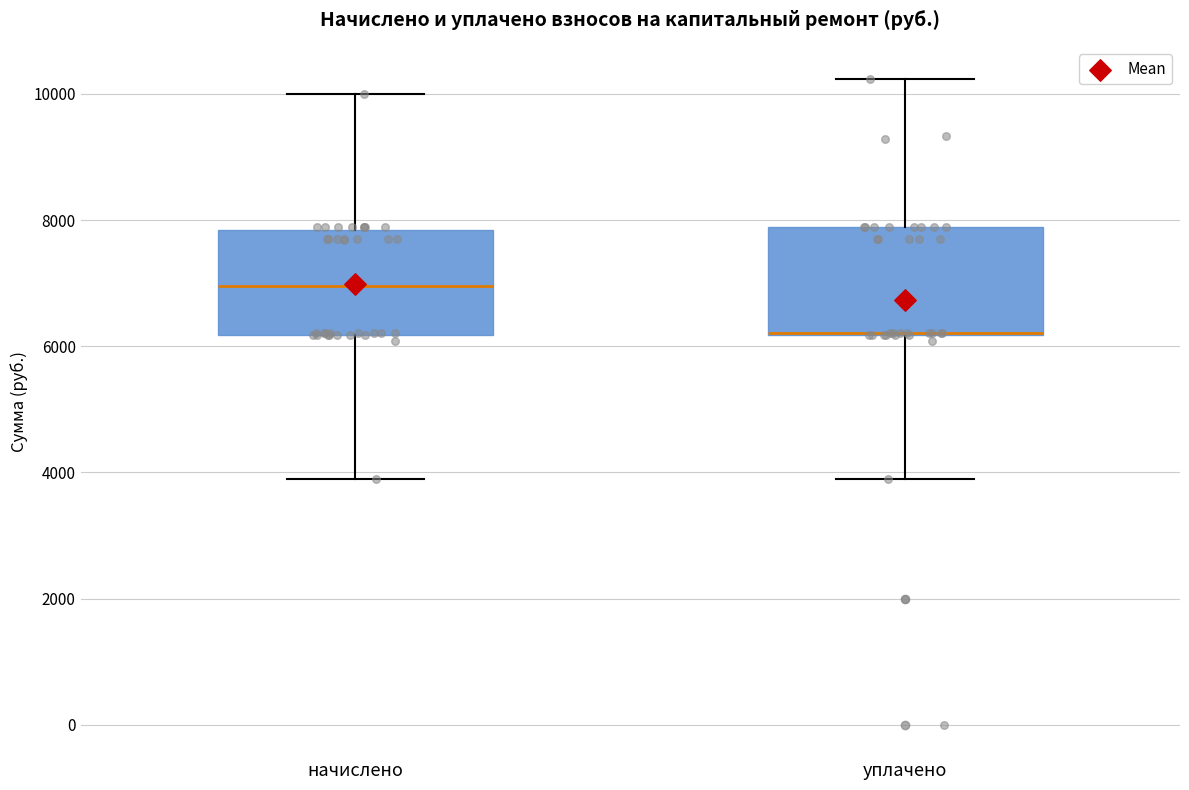

Reading left to right, read every box against the y-axis: the position of its median line, the range the box covers, and the ends of its whiskers. The values are not printed on the chart, so give them approximately, as read against the axis.

начислено: median 7000, box 6200 to 7800, whiskers 3800 to 10000
уплачено: median 6200 (drawn on the box's lower edge), box 6200 to 7800, whiskers 3800 to 10200